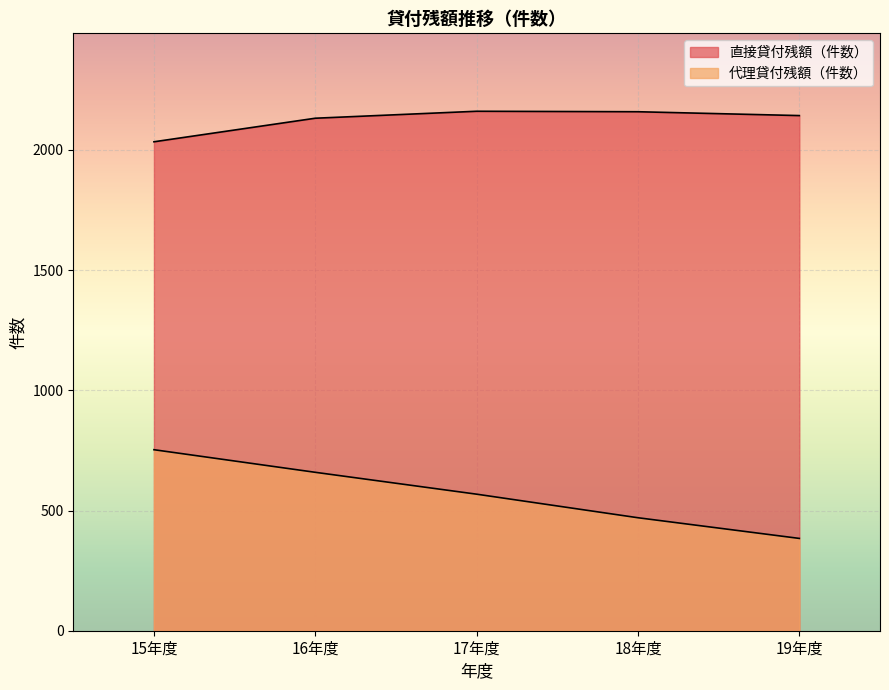

True or false: 代理貸付残額（件数） and 直接貸付残額（件数） intersect in this chart.

False